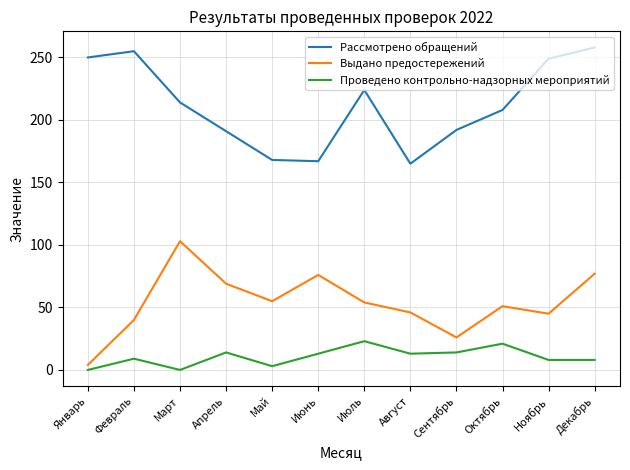

Rank the series at Февраль from lowest to highest value.

Проведено контрольно-надзорных мероприятий, Выдано предостережений, Рассмотрено обращений